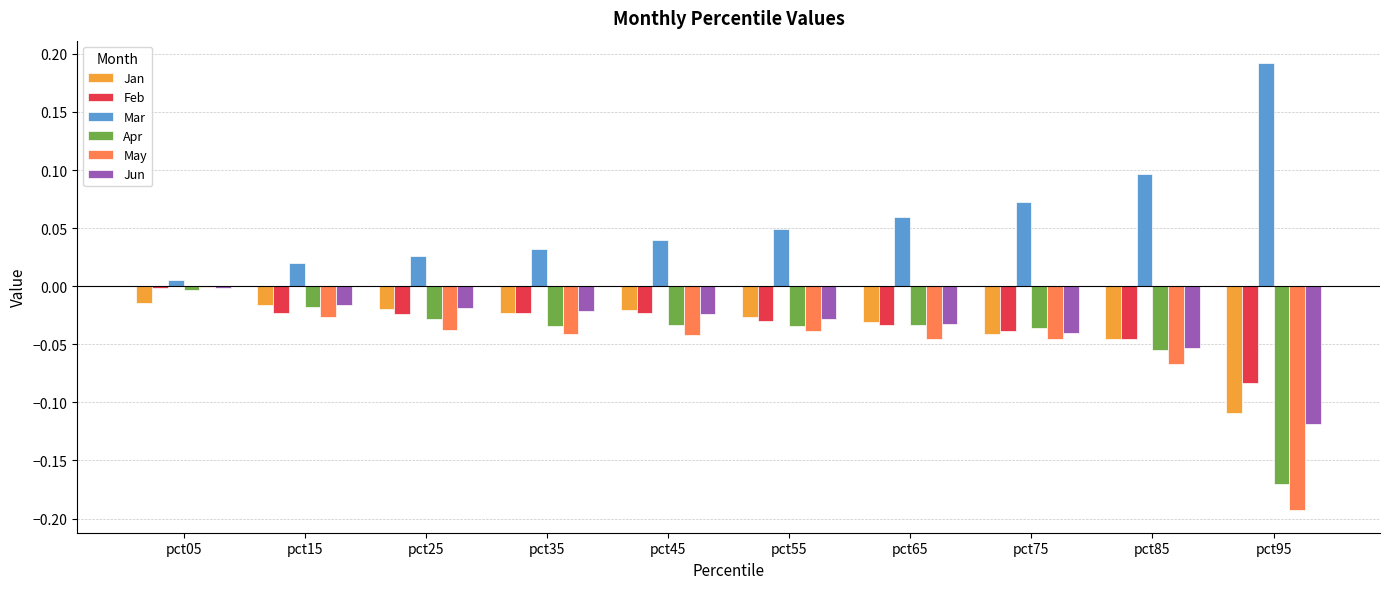

What is the sum of all Jan values?

-0.3